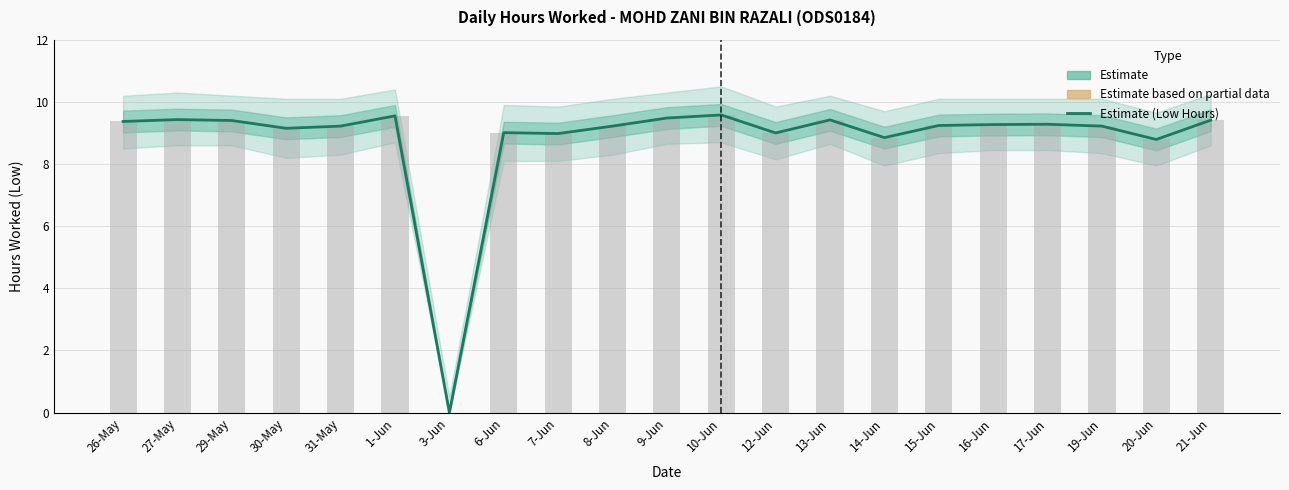

What is the difference between the second highest and minimum values?

9.6